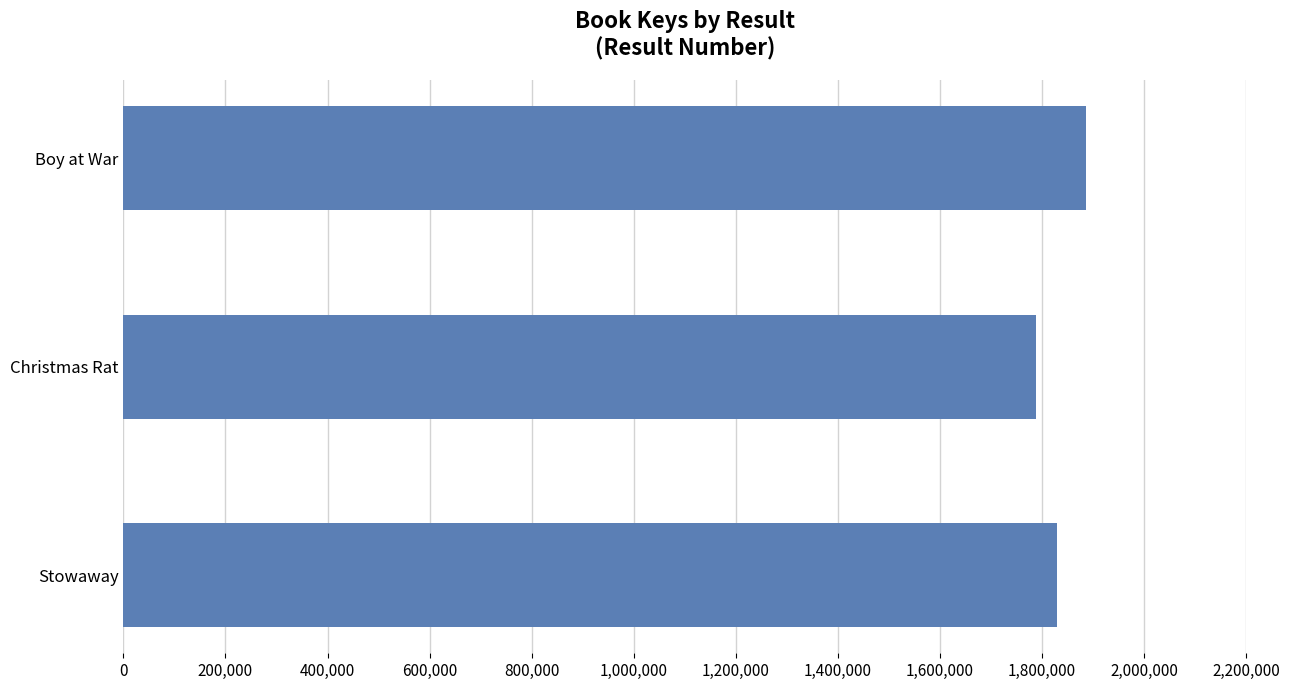

How many values are between 1788371 and 1886918?

3